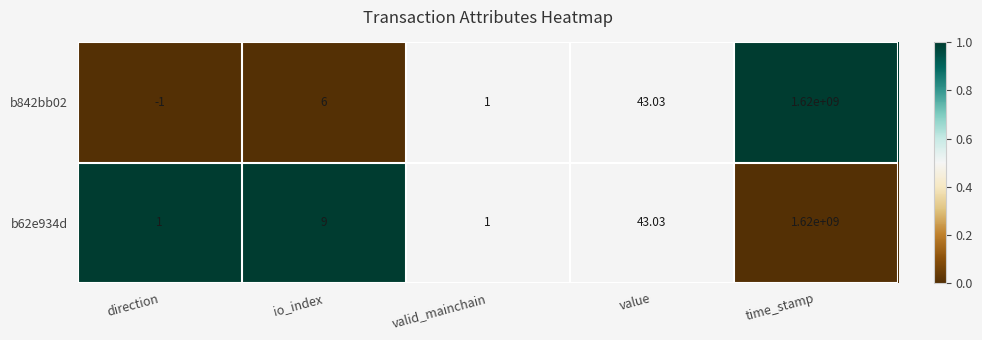

How many data points in b62e934d are less than 9?

2